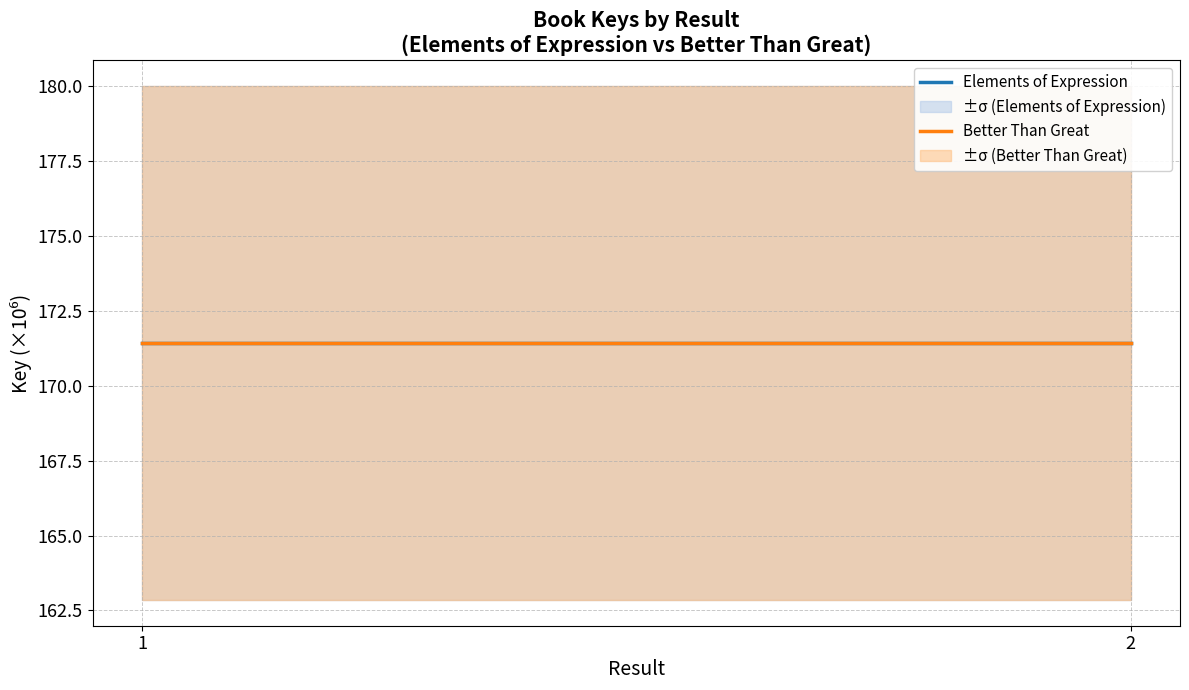

Which series has the widest spread of values?

Elements of Expression